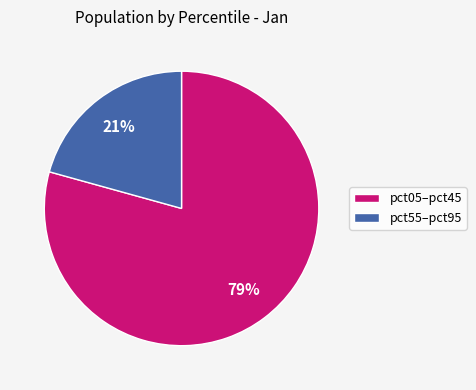

Is there a majority slice in this chart?

Yes